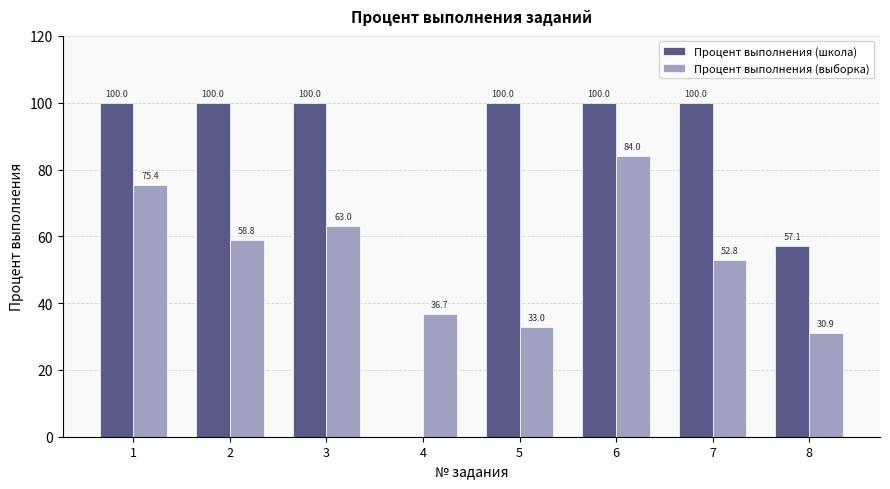

Does the chart contain stacked bars?

No